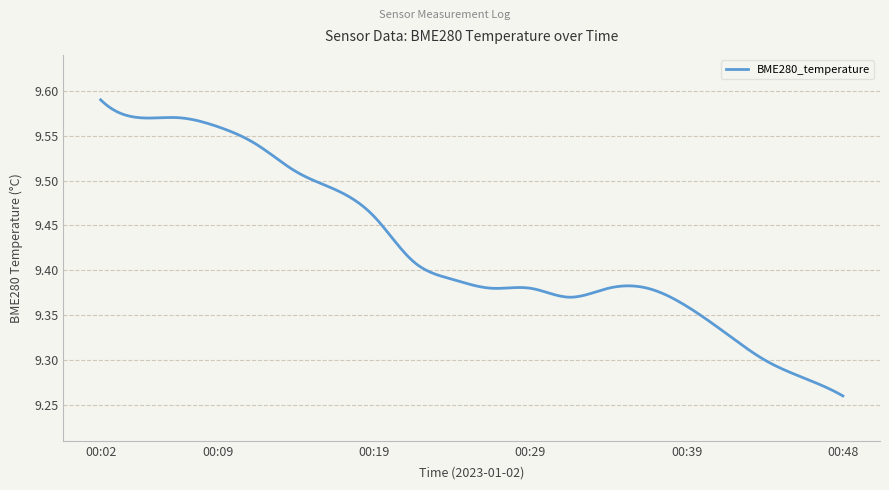

What is the difference between the maximum and minimum values?

0.3